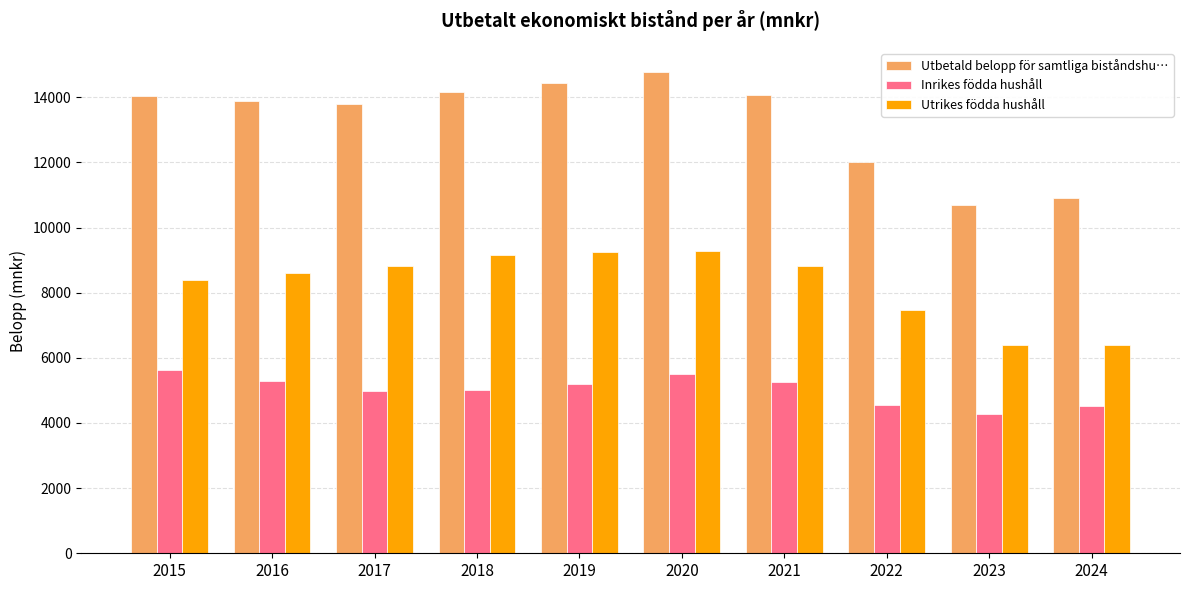

How many data points in Utbetald belopp för samtliga biståndshu… are less than 14033?

5